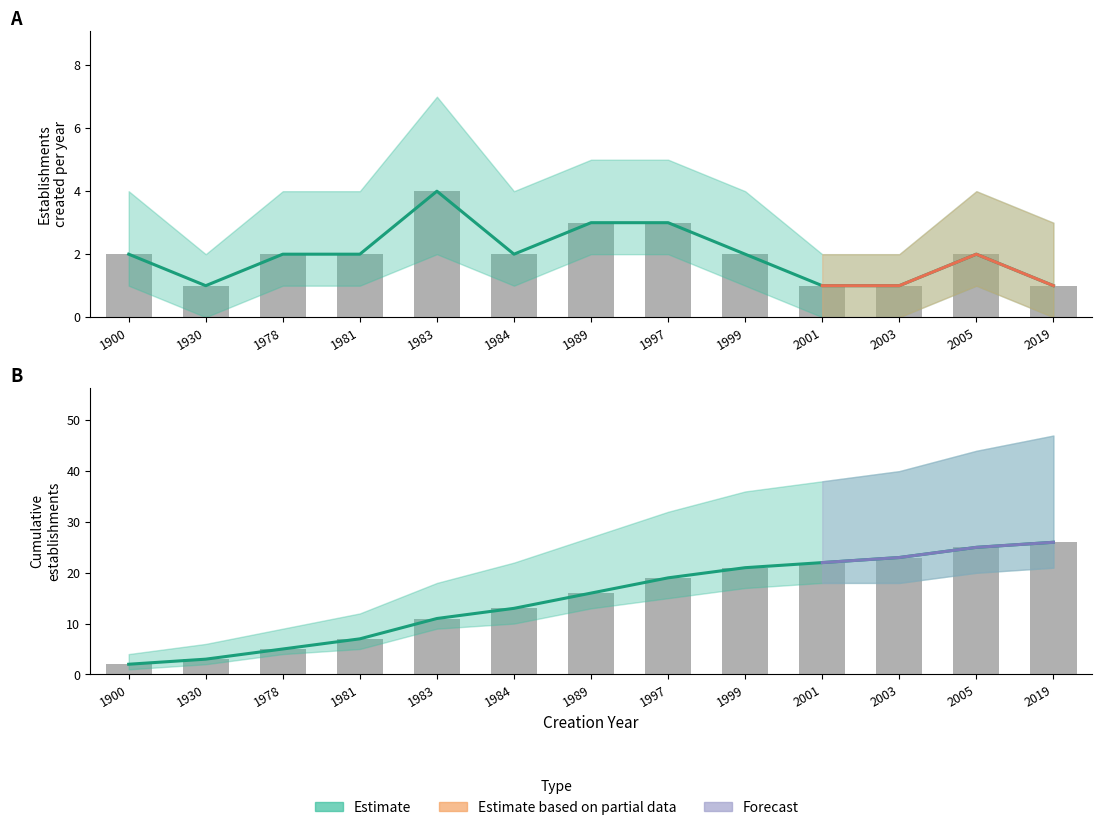

Are the bars horizontal?

No